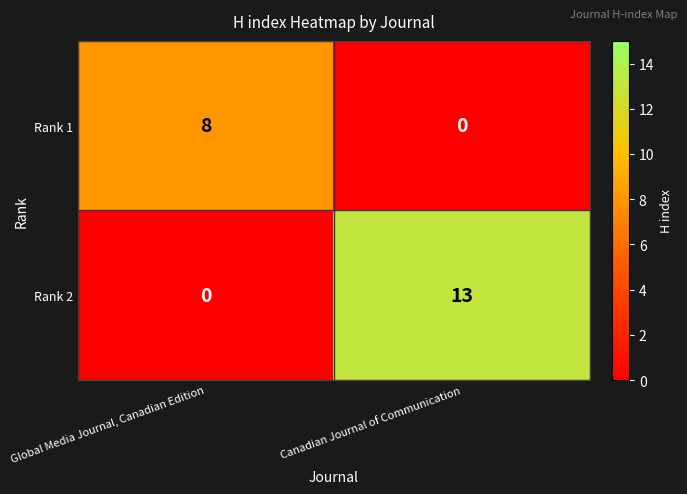

What is the difference between the Rank 1 values at Canadian Journal of Communication and Global Media Journal, Canadian Edition?

8